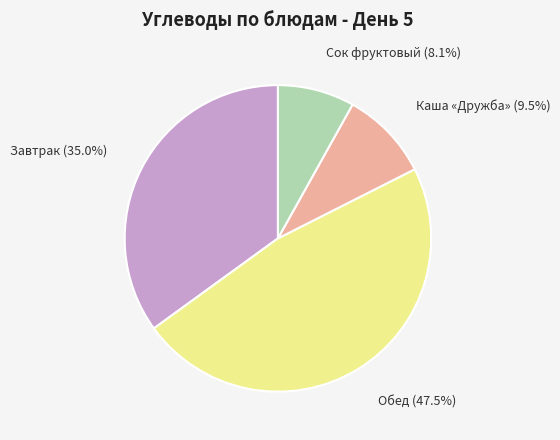

Is there any slice that represents more than half of the pie?

No